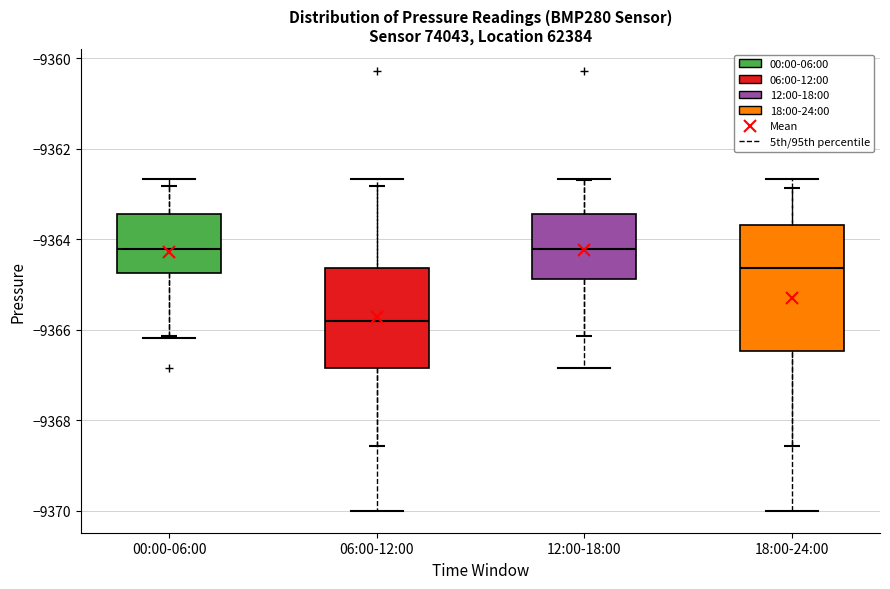

Reading left to right, transcribe this box plot: for each box, give where its median line is, the range the box spans, and where its two whiskers end, as read against the y-axis. The values are not printed on the chart, so give them approximately, as read against the axis.

00:00-06:00: median -9364.2, box -9364.8 to -9363.4, whiskers -9366.2 to -9362.6
06:00-12:00: median -9365.8, box -9366.8 to -9364.6, whiskers -9370.0 to -9362.6
12:00-18:00: median -9364.2, box -9364.8 to -9363.4, whiskers -9366.8 to -9362.6
18:00-24:00: median -9364.6, box -9366.4 to -9363.6, whiskers -9370.0 to -9362.6